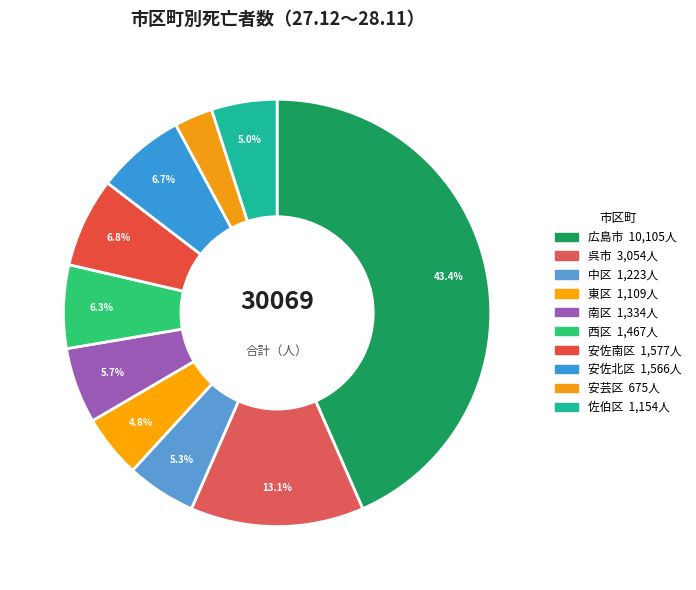

Count the number of slices in the pie.

10